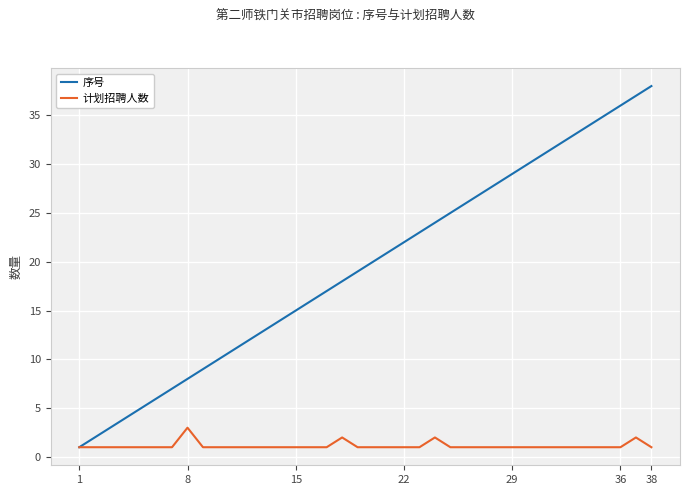

What is the highest value of the 计划招聘人数 series?

3